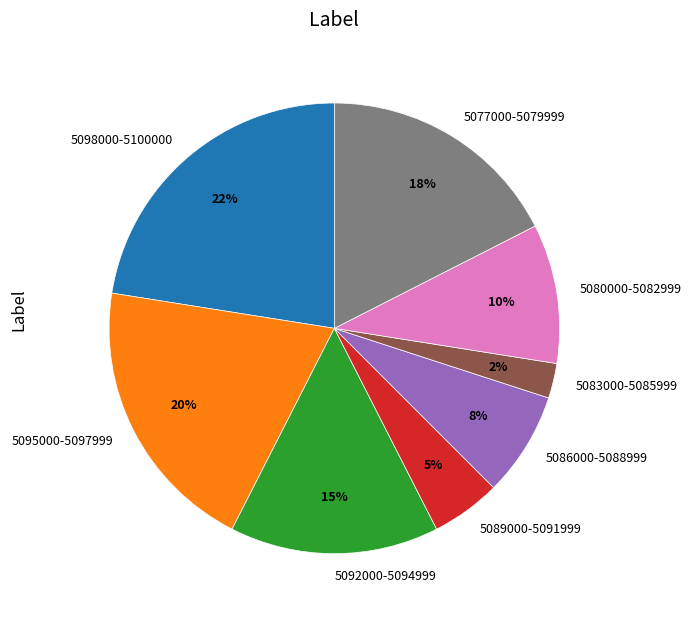

To the nearest percent, what is the average slice percentage?

12%